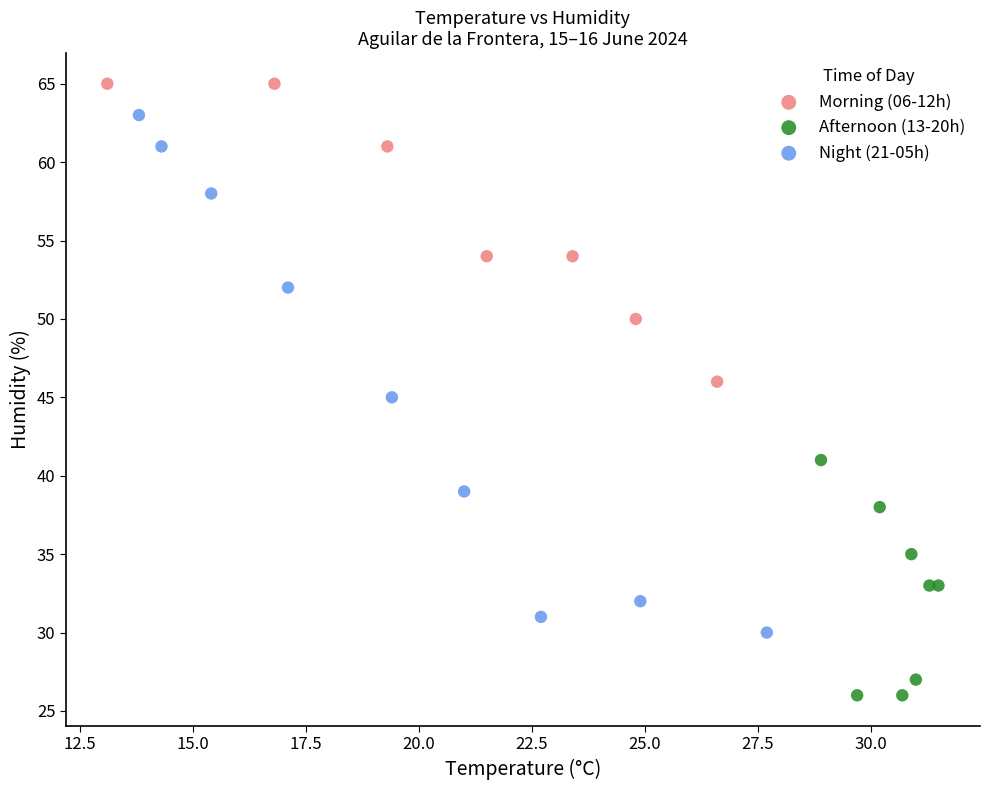

Which series has the widest spread of Y values?

Night (21-05h)